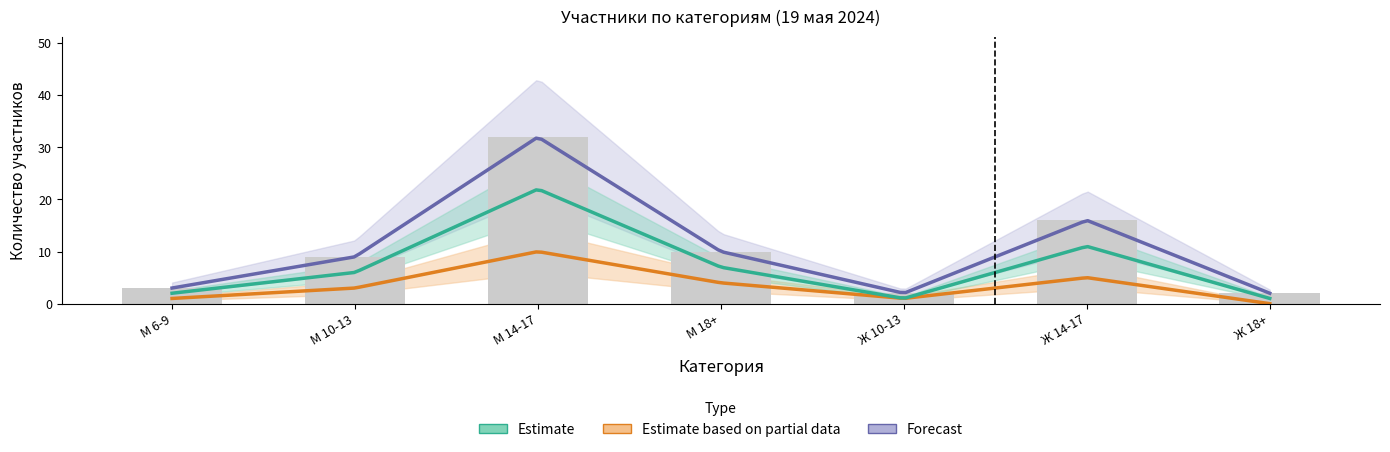

Is it true that Estimate based on partial data equals 12 at М 10-13?

False